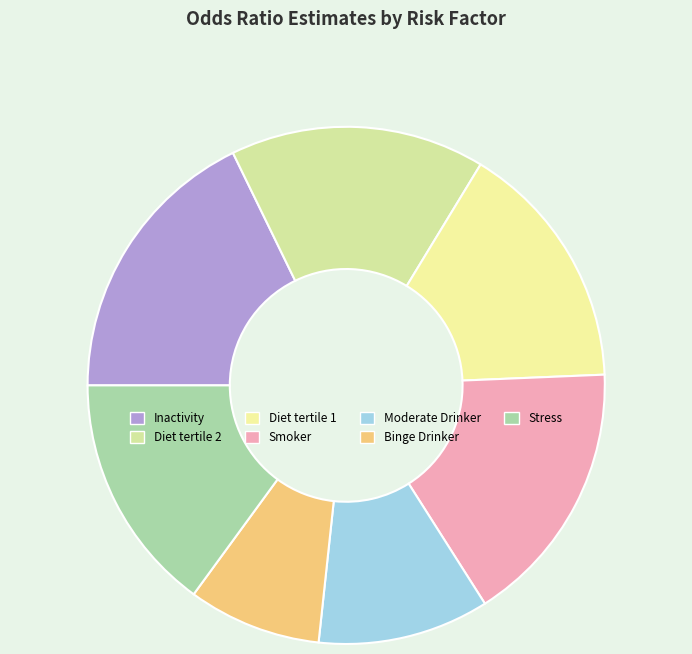

Count the number of slices in the pie.

7